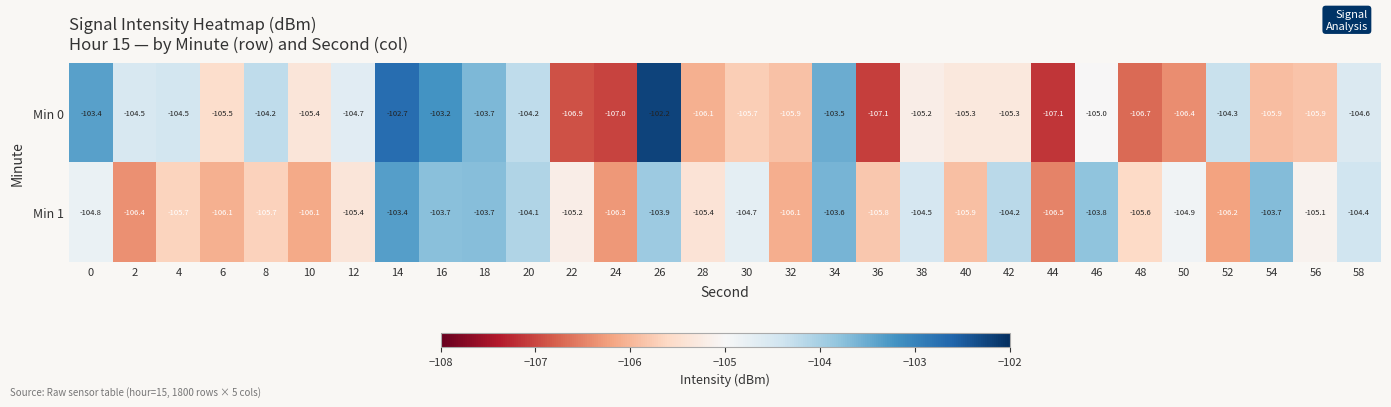

True or false: Min 1 has a value of -105.6 at 48.

True